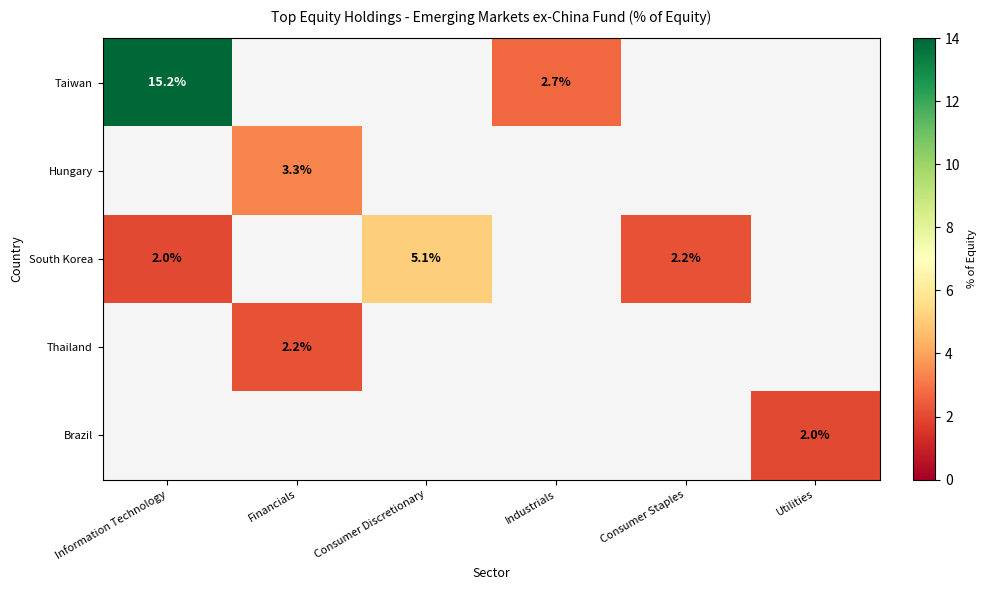

Is it true that Taiwan equals 2.7 at Industrials?

True